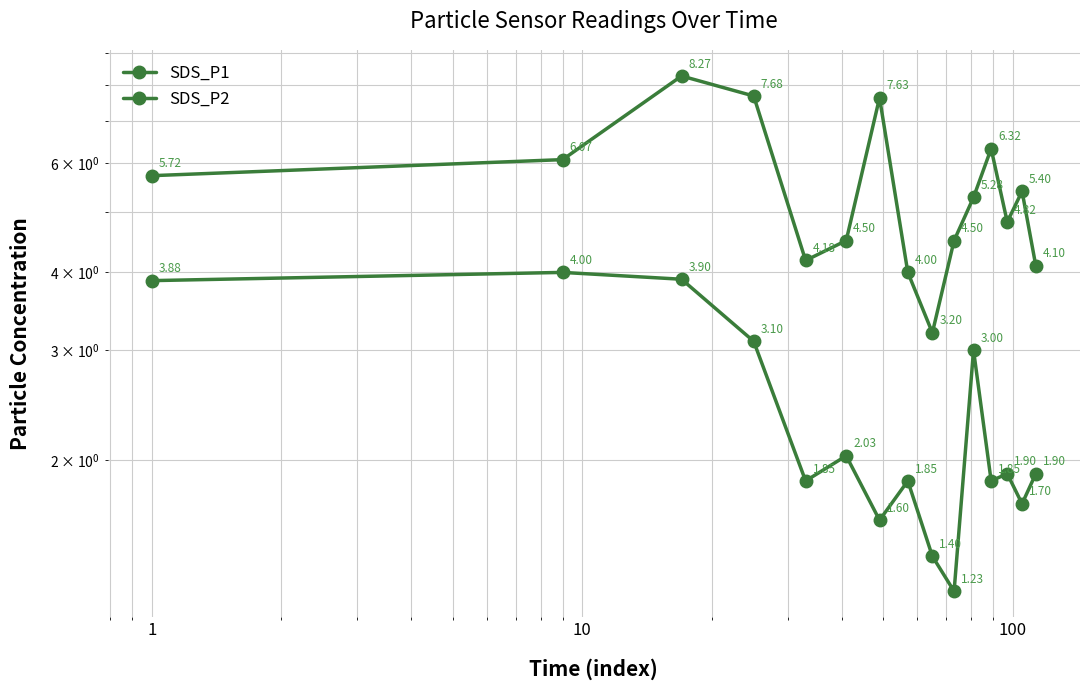

Is this an area chart (filled region under the line)?

No